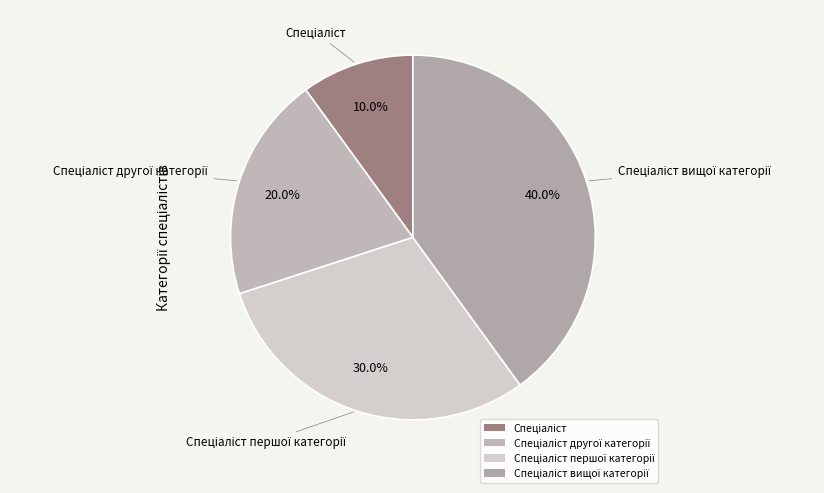

Is there a majority slice in this chart?

No